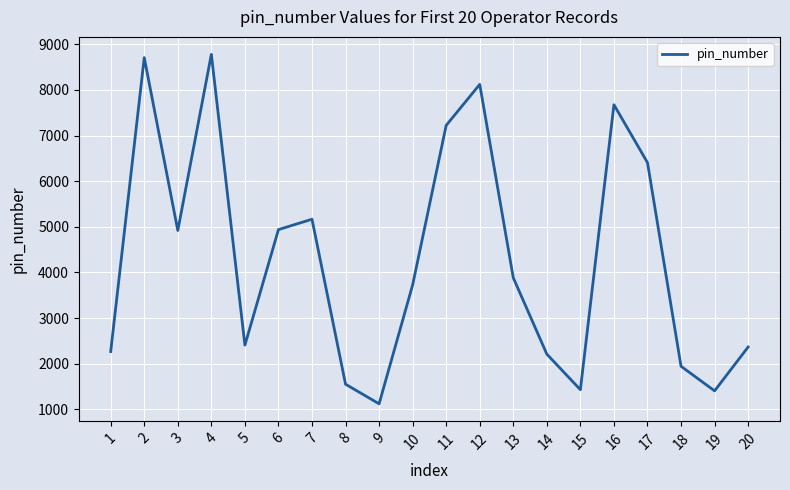

What is the smallest value displayed?

1120